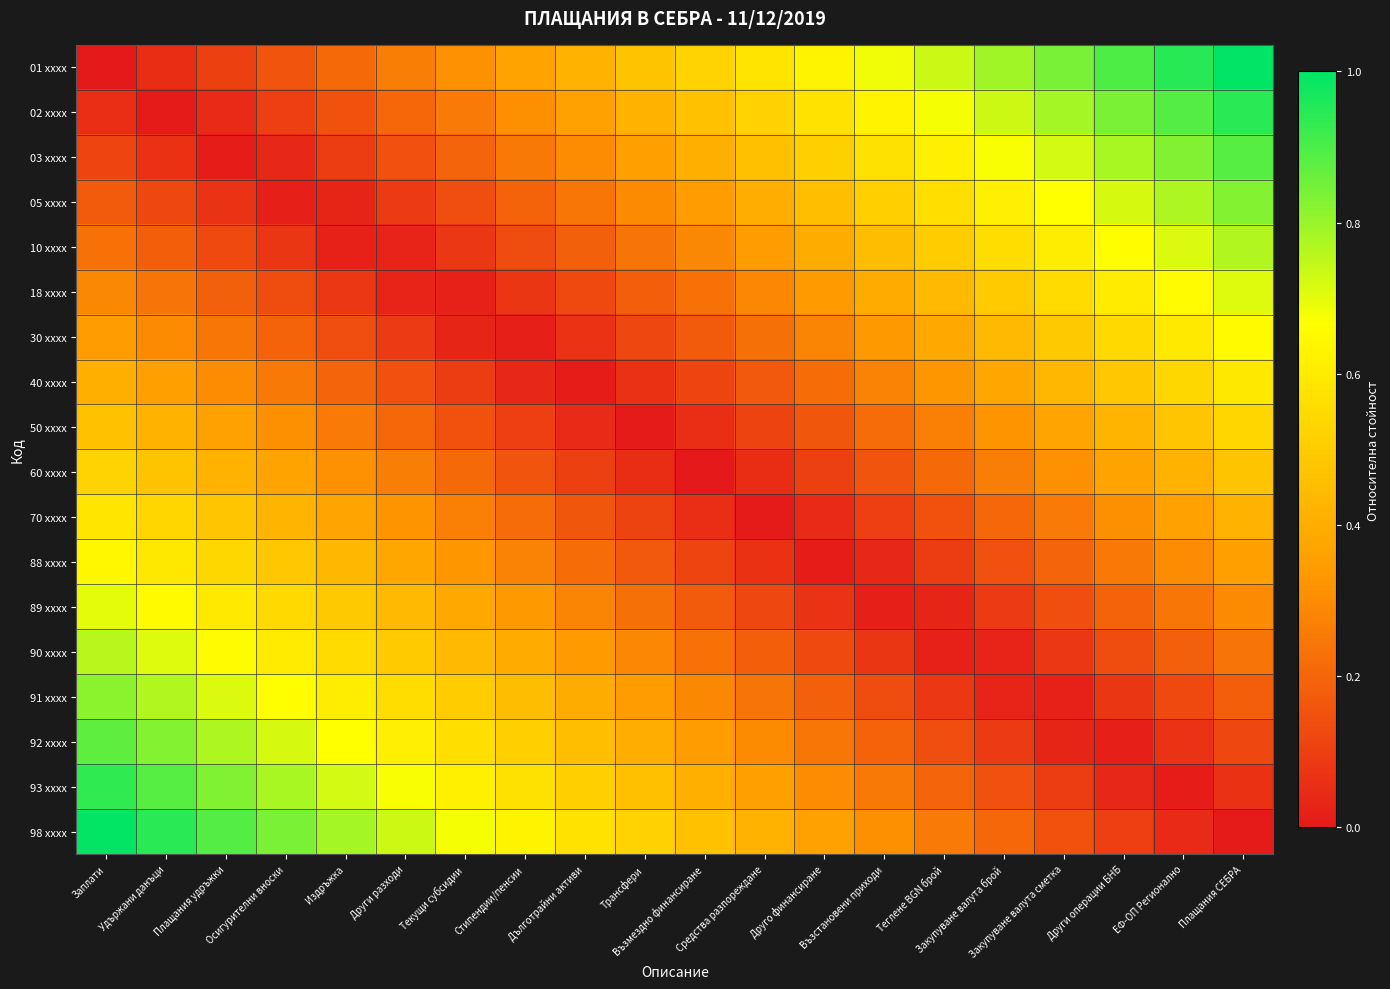

Reading right to left, transcribe all the data shown in this chart.

01 xxxx: Плащания СЕБРА=1.0	ЕФ-ОП Регионално=0.9	Други операции БНБ=0.9	Закупуване валута сметка=0.8	Закупуване валута брой=0.8	Теглене BGN брой=0.7	Възстановени приходи=0.7	Друго финансиране=0.6	Средства разпореждане=0.6	Възмездно финансиране=0.5	Трансфери=0.5	Дълготрайни активи=0.4	Стипендии/пенсии=0.4	Текущи субсидии=0.3	Други разходи=0.3	Издръжка=0.2	Осигурителни вноски=0.2	Плащания удръжки=0.1	Удържани данъци=0.1	Заплати=0.0
02 xxxx: Плащания СЕБРА=0.9	ЕФ-ОП Регионално=0.9	Други операции БНБ=0.8	Закупуване валута сметка=0.8	Закупуване валута брой=0.7	Теглене BGN брой=0.7	Възстановени приходи=0.6	Друго финансиране=0.6	Средства разпореждане=0.5	Възмездно финансиране=0.5	Трансфери=0.4	Дълготрайни активи=0.4	Стипендии/пенсии=0.3	Текущи субсидии=0.3	Други разходи=0.2	Издръжка=0.2	Осигурителни вноски=0.1	Плащания удръжки=0.0	Удържани данъци=0.0	Заплати=0.1
03 xxxx: Плащания СЕБРА=0.9	ЕФ-ОП Регионално=0.8	Други операции БНБ=0.8	Закупуване валута сметка=0.7	Закупуване валута брой=0.7	Теглене BGN брой=0.6	Възстановени приходи=0.6	Друго финансиране=0.5	Средства разпореждане=0.5	Възмездно финансиране=0.4	Трансфери=0.4	Дълготрайни активи=0.3	Стипендии/пенсии=0.3	Текущи субсидии=0.2	Други разходи=0.1	Издръжка=0.1	Осигурителни вноски=0.0	Плащания удръжки=0.0	Удържани данъци=0.1	Заплати=0.1
05 xxxx: Плащания СЕБРА=0.8	ЕФ-ОП Регионално=0.8	Други операции БНБ=0.7	Закупуване валута сметка=0.7	Закупуване валута брой=0.6	Теглене BGN брой=0.6	Възстановени приходи=0.5	Друго финансиране=0.5	Средства разпореждане=0.4	Възмездно финансиране=0.4	Трансфери=0.3	Дълготрайни активи=0.2	Стипендии/пенсии=0.2	Текущи субсидии=0.1	Други разходи=0.1	Издръжка=0.0	Осигурителни вноски=0.0	Плащания удръжки=0.1	Удържани данъци=0.1	Заплати=0.2
10 xxxx: Плащания СЕБРА=0.8	ЕФ-ОП Регионално=0.7	Други операции БНБ=0.7	Закупуване валута сметка=0.6	Закупуване валута брой=0.6	Теглене BGN брой=0.5	Възстановени приходи=0.5	Друго финансиране=0.4	Средства разпореждане=0.3	Възмездно финансиране=0.3	Трансфери=0.2	Дълготрайни активи=0.2	Стипендии/пенсии=0.1	Текущи субсидии=0.1	Други разходи=0.0	Издръжка=0.0	Осигурителни вноски=0.1	Плащания удръжки=0.1	Удържани данъци=0.2	Заплати=0.2
18 xxxx: Плащания СЕБРА=0.7	ЕФ-ОП Регионално=0.7	Други операции БНБ=0.6	Закупуване валута сметка=0.5	Закупуване валута брой=0.5	Теглене BGN брой=0.4	Възстановени приходи=0.4	Друго финансиране=0.3	Средства разпореждане=0.3	Възмездно финансиране=0.2	Трансфери=0.2	Дълготрайни активи=0.1	Стипендии/пенсии=0.1	Текущи субсидии=0.0	Други разходи=0.0	Издръжка=0.1	Осигурителни вноски=0.1	Плащания удръжки=0.2	Удържани данъци=0.2	Заплати=0.3
30 xxxx: Плащания СЕБРА=0.6	ЕФ-ОП Регионално=0.6	Други операции БНБ=0.5	Закупуване валута сметка=0.5	Закупуване валута брой=0.4	Теглене BGN брой=0.4	Възстановени приходи=0.3	Друго финансиране=0.3	Средства разпореждане=0.2	Възмездно финансиране=0.2	Трансфери=0.1	Дълготрайни активи=0.1	Стипендии/пенсии=0.0	Текущи субсидии=0.0	Други разходи=0.1	Издръжка=0.1	Осигурителни вноски=0.2	Плащания удръжки=0.2	Удържани данъци=0.3	Заплати=0.4
40 xxxx: Плащания СЕБРА=0.6	ЕФ-ОП Регионално=0.5	Други операции БНБ=0.5	Закупуване валута сметка=0.4	Закупуване валута брой=0.4	Теглене BGN брой=0.3	Възстановени приходи=0.3	Друго финансиране=0.2	Средства разпореждане=0.2	Възмездно финансиране=0.1	Трансфери=0.1	Дълготрайни активи=0.0	Стипендии/пенсии=0.0	Текущи субсидии=0.1	Други разходи=0.1	Издръжка=0.2	Осигурителни вноски=0.3	Плащания удръжки=0.3	Удържани данъци=0.4	Заплати=0.4
50 xxxx: Плащания СЕБРА=0.5	ЕФ-ОП Регионално=0.5	Други операции БНБ=0.4	Закупуване валута сметка=0.4	Закупуване валута брой=0.3	Теглене BGN брой=0.3	Възстановени приходи=0.2	Друго финансиране=0.2	Средства разпореждане=0.1	Възмездно финансиране=0.1	Трансфери=0.0	Дълготрайни активи=0.0	Стипендии/пенсии=0.1	Текущи субсидии=0.2	Други разходи=0.2	Издръжка=0.3	Осигурителни вноски=0.3	Плащания удръжки=0.4	Удържани данъци=0.4	Заплати=0.5
60 xxxx: Плащания СЕБРА=0.5	ЕФ-ОП Регионално=0.4	Други операции БНБ=0.4	Закупуване валута сметка=0.3	Закупуване валута брой=0.3	Теглене BGN брой=0.2	Възстановени приходи=0.2	Друго финансиране=0.1	Средства разпореждане=0.1	Възмездно финансиране=0.0	Трансфери=0.1	Дълготрайни активи=0.1	Стипендии/пенсии=0.2	Текущи субсидии=0.2	Други разходи=0.3	Издръжка=0.3	Осигурителни вноски=0.4	Плащания удръжки=0.4	Удържани данъци=0.5	Заплати=0.5
70 xxxx: Плащания СЕБРА=0.4	ЕФ-ОП Регионално=0.4	Други операции БНБ=0.3	Закупуване валута сметка=0.3	Закупуване валута брой=0.2	Теглене BGN брой=0.2	Възстановени приходи=0.1	Друго финансиране=0.0	Средства разпореждане=0.0	Възмездно финансиране=0.1	Трансфери=0.1	Дълготрайни активи=0.2	Стипендии/пенсии=0.2	Текущи субсидии=0.3	Други разходи=0.3	Издръжка=0.4	Осигурителни вноски=0.4	Плащания удръжки=0.5	Удържани данъци=0.5	Заплати=0.6
88 xxxx: Плащания СЕБРА=0.4	ЕФ-ОП Регионално=0.3	Други операции БНБ=0.3	Закупуване валута сметка=0.2	Закупуване валута брой=0.1	Теглене BGN брой=0.1	Възстановени приходи=0.0	Друго финансиране=0.0	Средства разпореждане=0.1	Възмездно финансиране=0.1	Трансфери=0.2	Дълготрайни активи=0.2	Стипендии/пенсии=0.3	Текущи субсидии=0.3	Други разходи=0.4	Издръжка=0.4	Осигурителни вноски=0.5	Плащания удръжки=0.5	Удържани данъци=0.6	Заплати=0.6
89 xxxx: Плащания СЕБРА=0.3	ЕФ-ОП Регионално=0.2	Други операции БНБ=0.2	Закупуване валута сметка=0.1	Закупуване валута брой=0.1	Теглене BGN брой=0.0	Възстановени приходи=0.0	Друго финансиране=0.1	Средства разпореждане=0.1	Възмездно финансиране=0.2	Трансфери=0.2	Дълготрайни активи=0.3	Стипендии/пенсии=0.3	Текущи субсидии=0.4	Други разходи=0.4	Издръжка=0.5	Осигурителни вноски=0.5	Плащания удръжки=0.6	Удържани данъци=0.6	Заплати=0.7
90 xxxx: Плащания СЕБРА=0.2	ЕФ-ОП Регионално=0.2	Други операции БНБ=0.1	Закупуване валута сметка=0.1	Закупуване валута брой=0.0	Теглене BGN брой=0.0	Възстановени приходи=0.1	Друго финансиране=0.1	Средства разпореждане=0.2	Възмездно финансиране=0.2	Трансфери=0.3	Дълготрайни активи=0.3	Стипендии/пенсии=0.4	Текущи субсидии=0.4	Други разходи=0.5	Издръжка=0.5	Осигурителни вноски=0.6	Плащания удръжки=0.7	Удържани данъци=0.7	Заплати=0.8
91 xxxx: Плащания СЕБРА=0.2	ЕФ-ОП Регионално=0.1	Други операции БНБ=0.1	Закупуване валута сметка=0.0	Закупуване валута брой=0.0	Теглене BGN брой=0.1	Възстановени приходи=0.1	Друго финансиране=0.2	Средства разпореждане=0.2	Възмездно финансиране=0.3	Трансфери=0.3	Дълготрайни активи=0.4	Стипендии/пенсии=0.5	Текущи субсидии=0.5	Други разходи=0.6	Издръжка=0.6	Осигурителни вноски=0.7	Плащания удръжки=0.7	Удържани данъци=0.8	Заплати=0.8
92 xxxx: Плащания СЕБРА=0.1	ЕФ-ОП Регионално=0.1	Други операции БНБ=0.0	Закупуване валута сметка=0.0	Закупуване валута брой=0.1	Теглене BGN брой=0.1	Възстановени приходи=0.2	Друго финансиране=0.2	Средства разпореждане=0.3	Възмездно финансиране=0.4	Трансфери=0.4	Дълготрайни активи=0.5	Стипендии/пенсии=0.5	Текущи субсидии=0.6	Други разходи=0.6	Издръжка=0.7	Осигурителни вноски=0.7	Плащания удръжки=0.8	Удържани данъци=0.8	Заплати=0.9
93 xxxx: Плащания СЕБРА=0.1	ЕФ-ОП Регионално=0.0	Други операции БНБ=0.0	Закупуване валута сметка=0.1	Закупуване валута брой=0.1	Теглене BGN брой=0.2	Възстановени приходи=0.3	Друго финансиране=0.3	Средства разпореждане=0.4	Възмездно финансиране=0.4	Трансфери=0.5	Дълготрайни активи=0.5	Стипендии/пенсии=0.6	Текущи субсидии=0.6	Други разходи=0.7	Издръжка=0.7	Осигурителни вноски=0.8	Плащания удръжки=0.8	Удържани данъци=0.9	Заплати=0.9
98 xxxx: Плащания СЕБРА=0.0	ЕФ-ОП Регионално=0.0	Други операции БНБ=0.1	Закупуване валута сметка=0.2	Закупуване валута брой=0.2	Теглене BGN брой=0.3	Възстановени приходи=0.3	Друго финансиране=0.4	Средства разпореждане=0.4	Възмездно финансиране=0.5	Трансфери=0.5	Дълготрайни активи=0.6	Стипендии/пенсии=0.6	Текущи субсидии=0.7	Други разходи=0.7	Издръжка=0.8	Осигурителни вноски=0.8	Плащания удръжки=0.9	Удържани данъци=0.9	Заплати=1.0